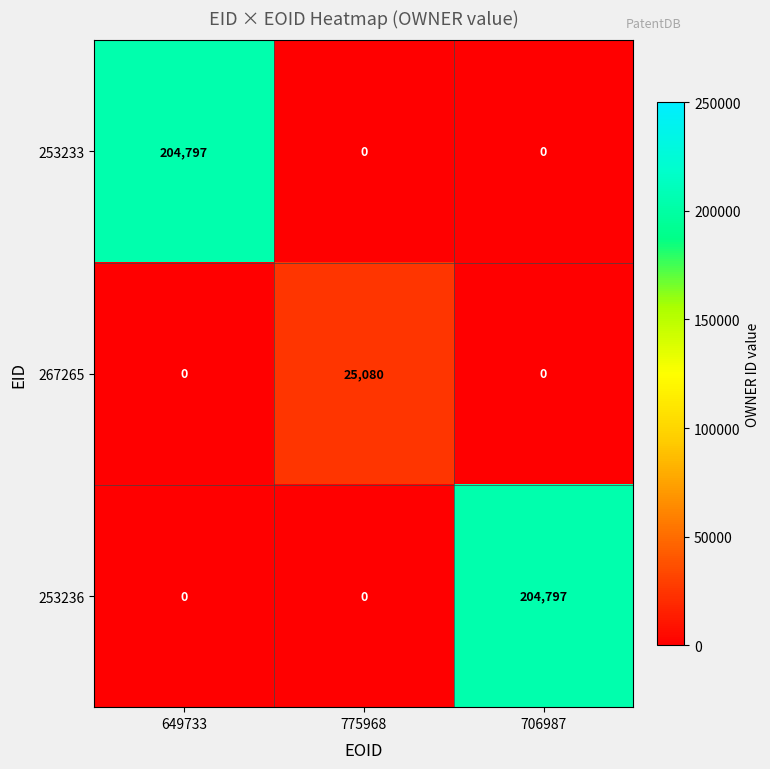

The 253233 series shows -100259 at 706987. True or false?

False